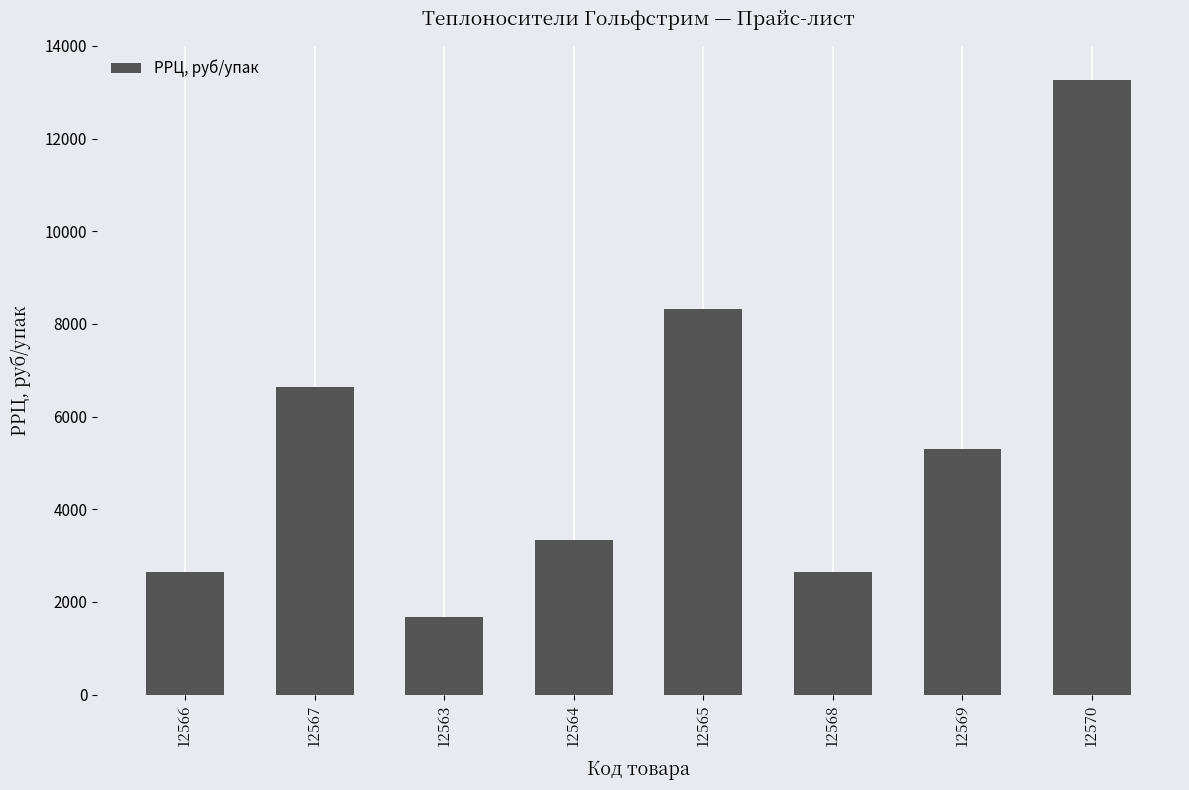

Which has a higher value, 12569 or 12568?

12569